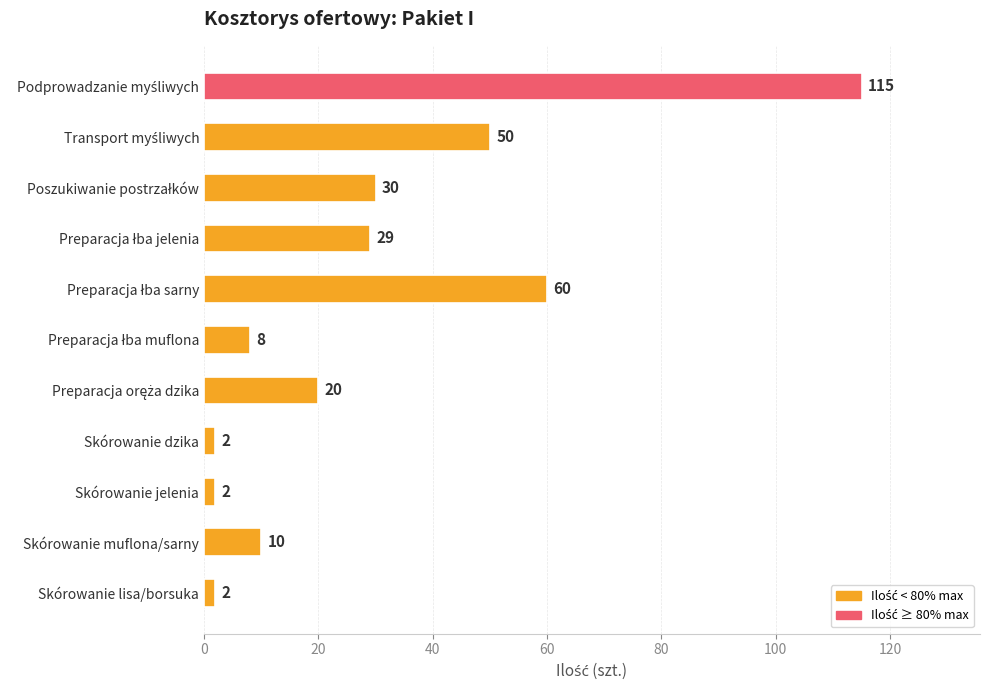

What is the maximum value shown in the chart?

115